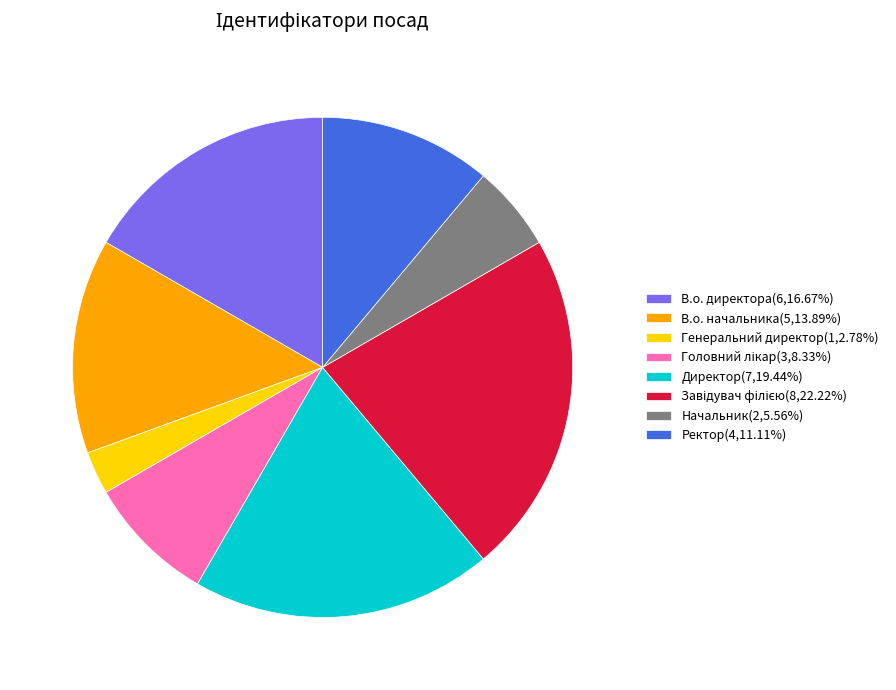

Is the sum of Генеральний директор(1,2.78%) and В.о. директора(6,16.67%) greater than half?

No